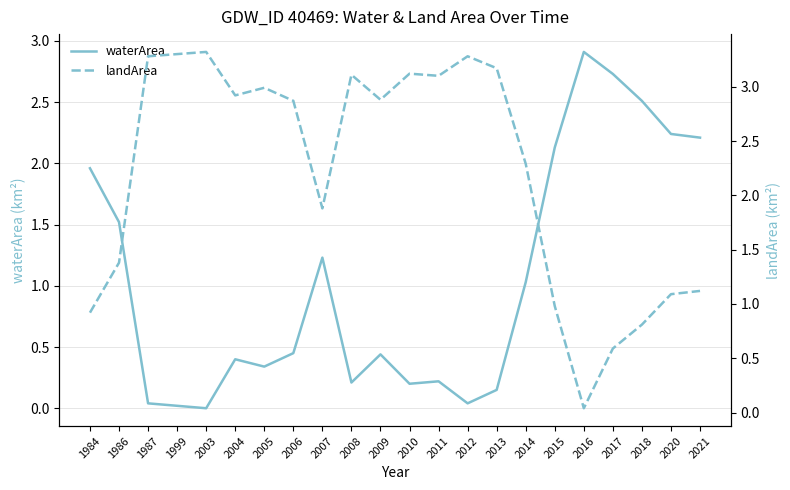

Is it true that waterArea equals 2.5 at 2018?

True